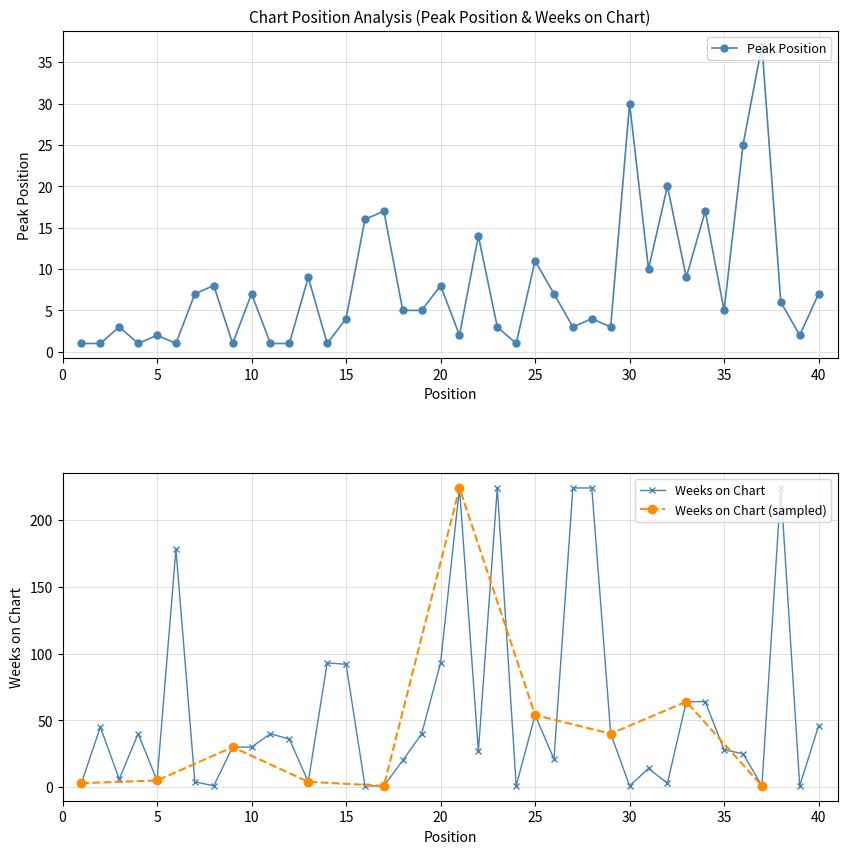

What is the sum of the Peak Position values at 36 and 34?

42